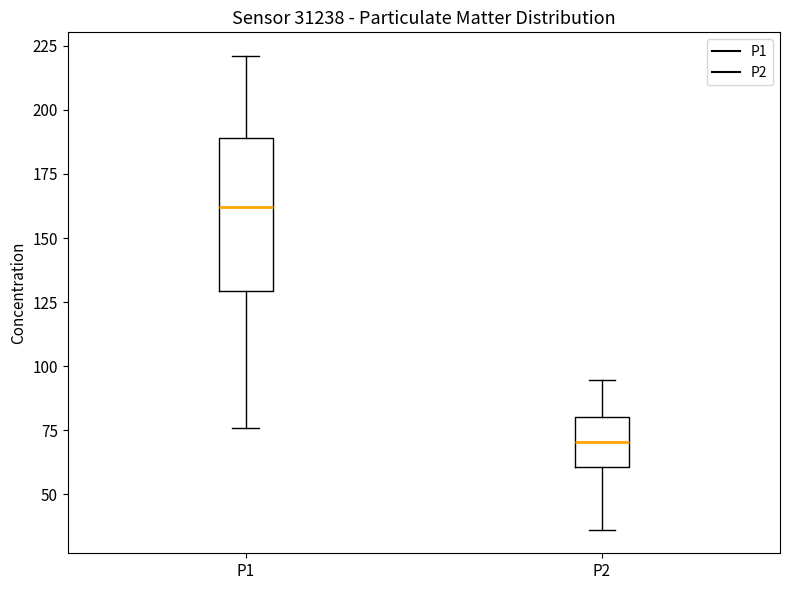

Reading left to right, transcribe this box plot: for each box, give where its median line is, the range the box spans, and where its two whiskers end, as read against the y-axis. The values are not printed on the chart, so give them approximately, as read against the axis.

P1: median 160, box 130 to 190, whiskers 75 to 220
P2: median 70, box 60 to 80, whiskers 35 to 95